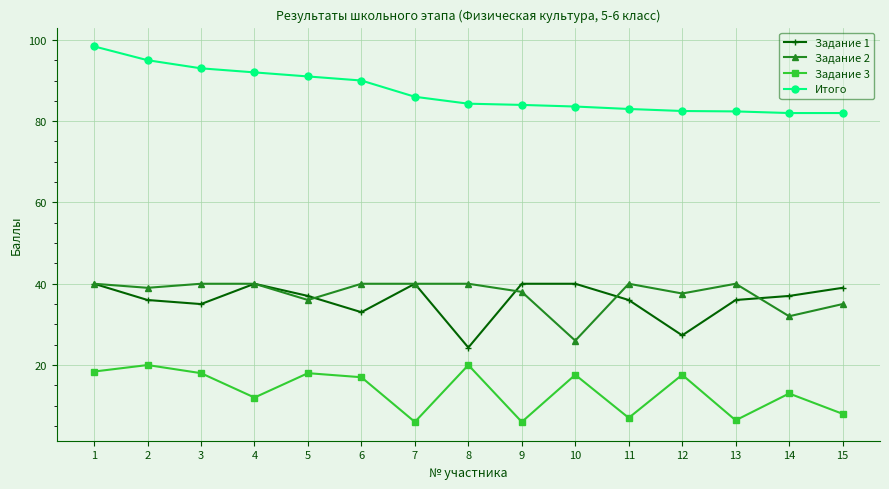

What is the minimum value shown in the chart?

6.0